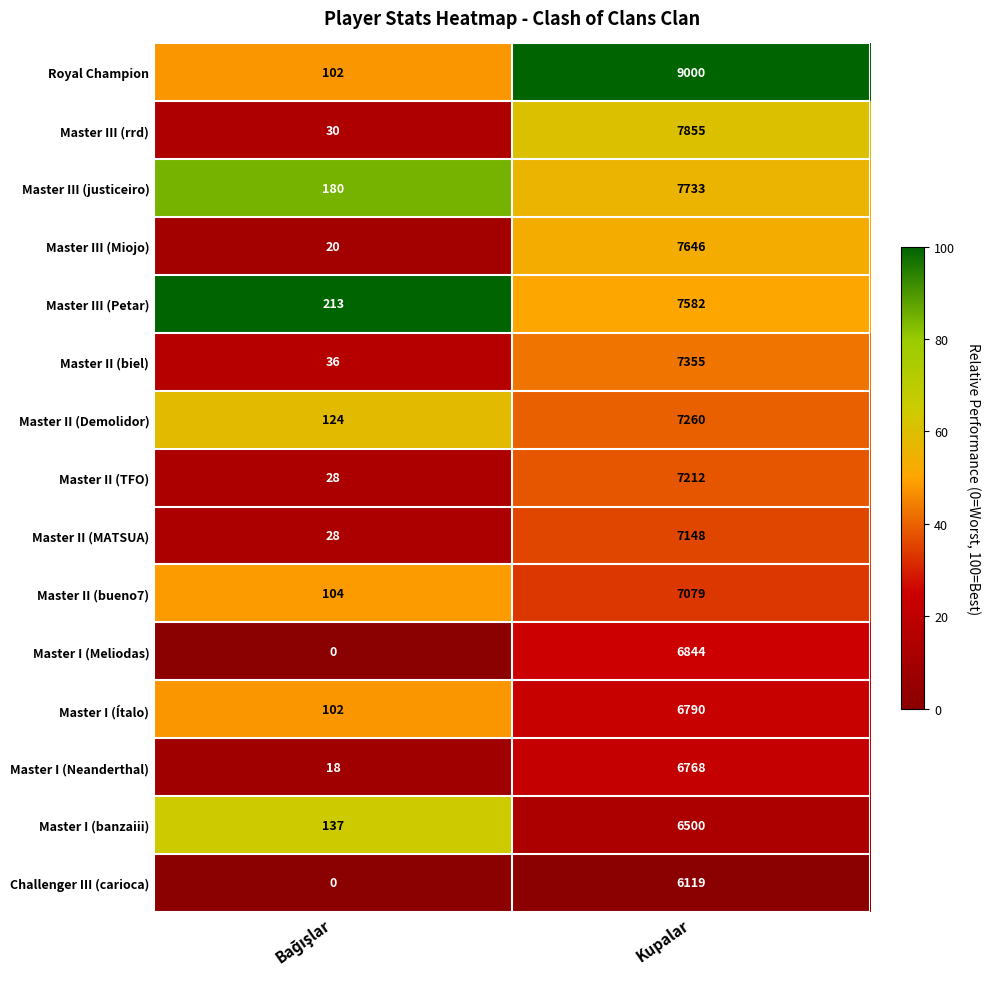

Rank the series at Kupalar from highest to lowest value.

Royal Champion, Master III (rrd), Master III (justiceiro), Master III (Miojo), Master III (Petar), Master II (biel), Master II (Demolidor), Master II (TFO), Master II (MATSUA), Master II (bueno7), Master I (Meliodas), Master I (Ítalo), Master I (Neanderthal), Master I (banzaiii), Challenger III (carioca)